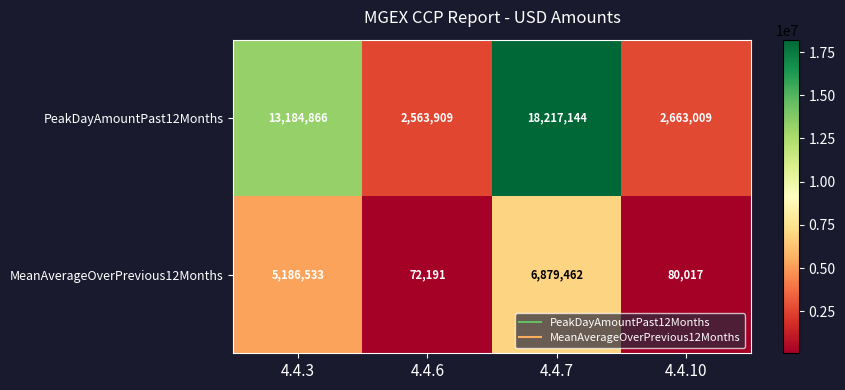

Which label corresponds to the smallest value in the chart?

4.4.6